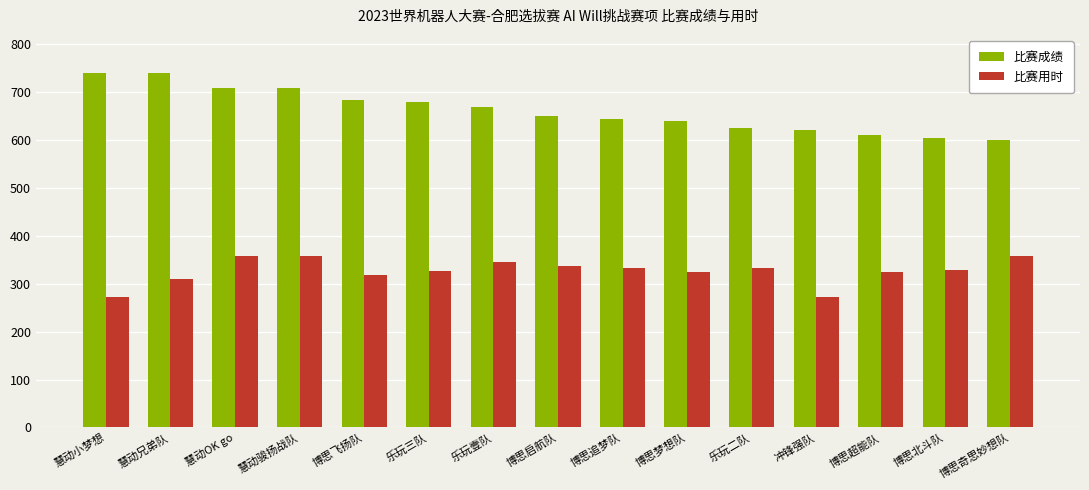

How many categories are shown in the chart?

15